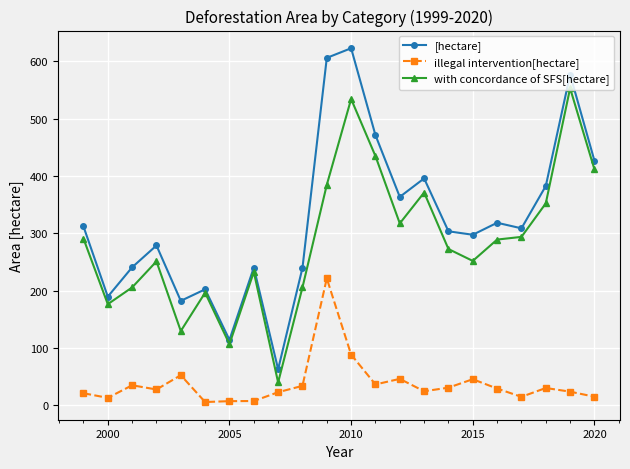

What is the difference between the second highest and minimum values in the [hectare] series?

542.8